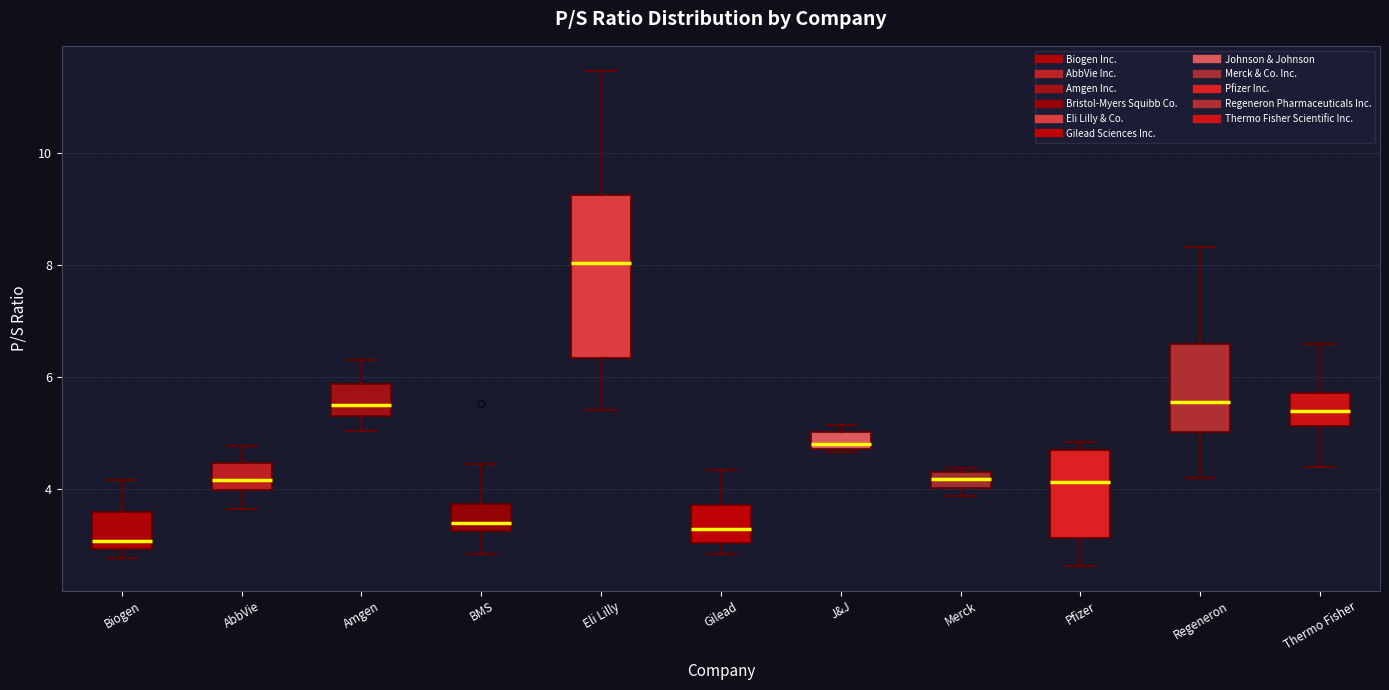

Where is the lower edge of the box for J&J on the y-axis? The values are not printed on the chart, so give them approximately, as read against the axis.

4.8